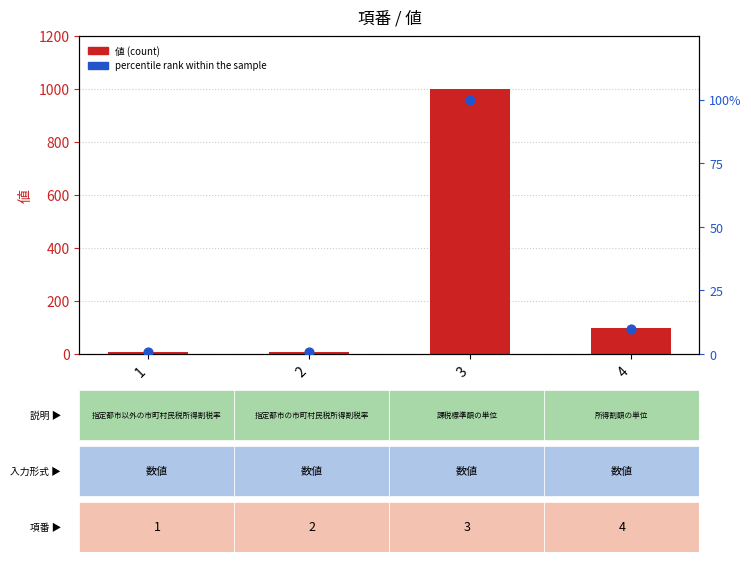

Which series has the largest Y range (max minus min)?

値 (count)